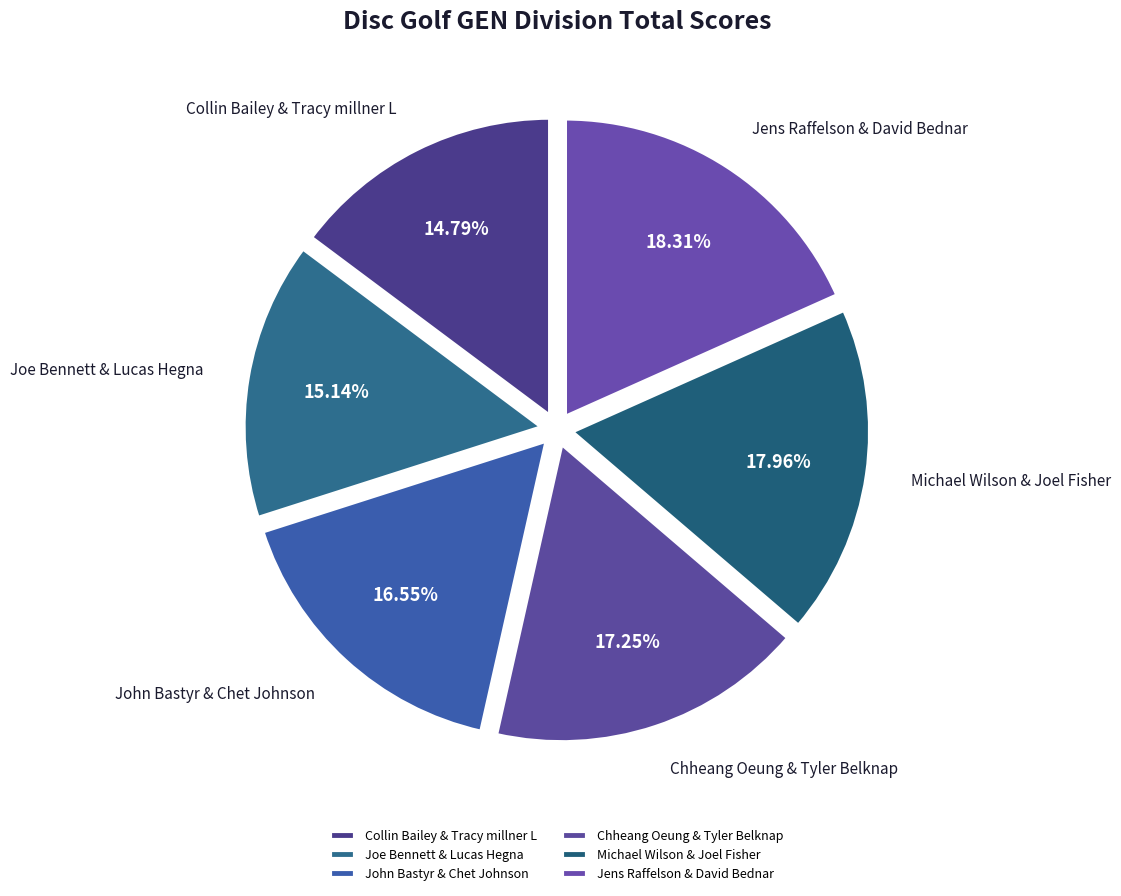

What percentage is the Joe Bennett & Lucas Hegna slice, to the nearest percent?

15%